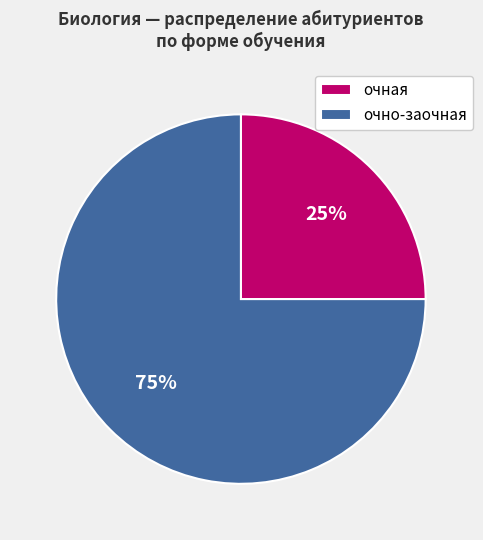

To the nearest percent, what is the average slice percentage?

50%